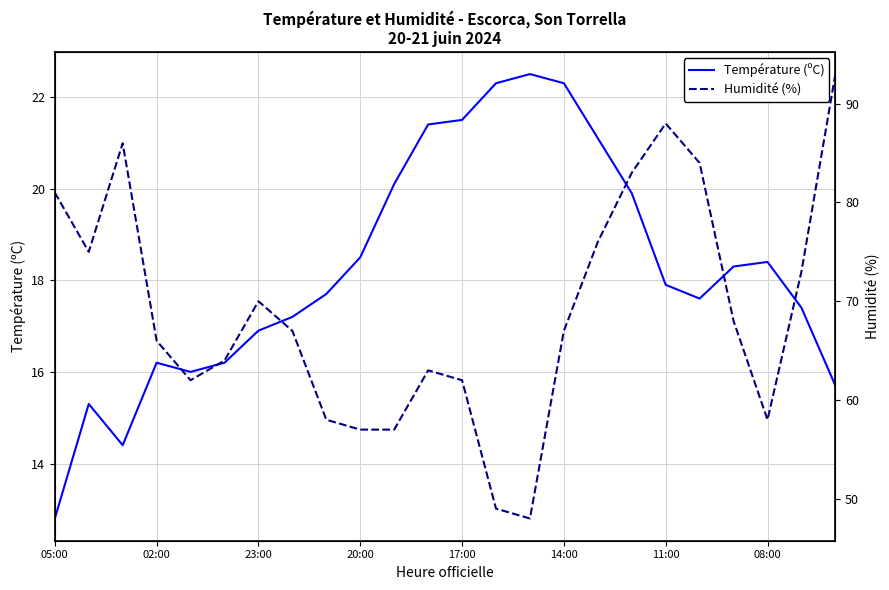

True or false: Humidité (%) has more than 2 interior local peaks.

True